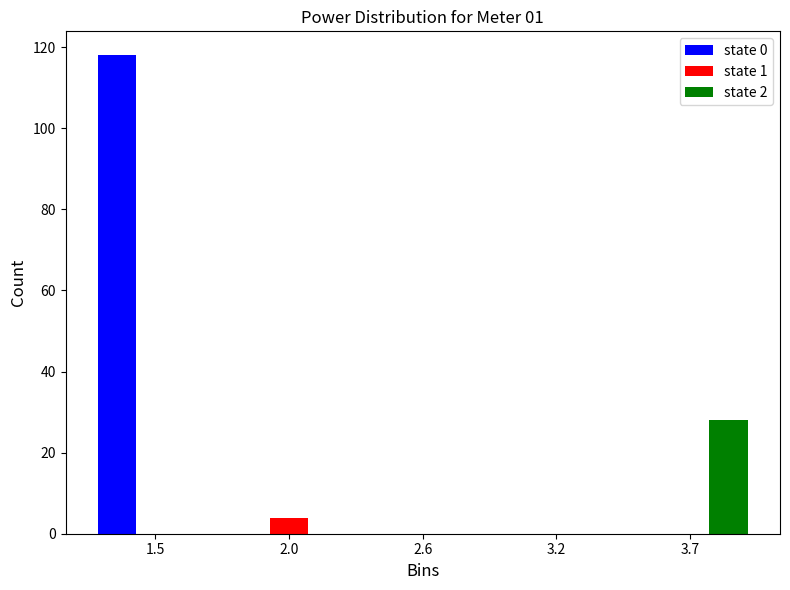

Reading left to right, extract all data points from this chart.

state 0: 1.5=118	2.0=0	2.6=0	3.2=0	3.7=0
state 1: 1.5=0	2.0=4	2.6=0	3.2=0	3.7=0
state 2: 1.5=0	2.0=0	2.6=0	3.2=0	3.7=28